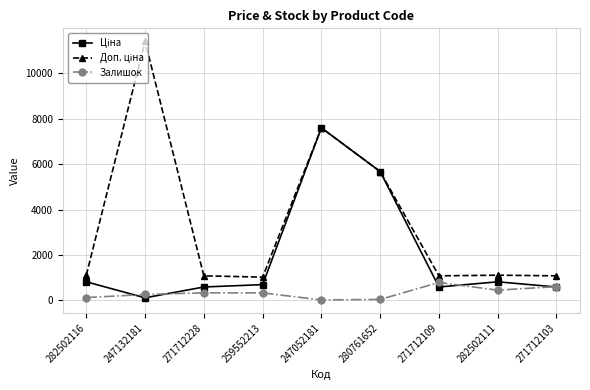

Which label corresponds to the largest value in the chart?

247132181